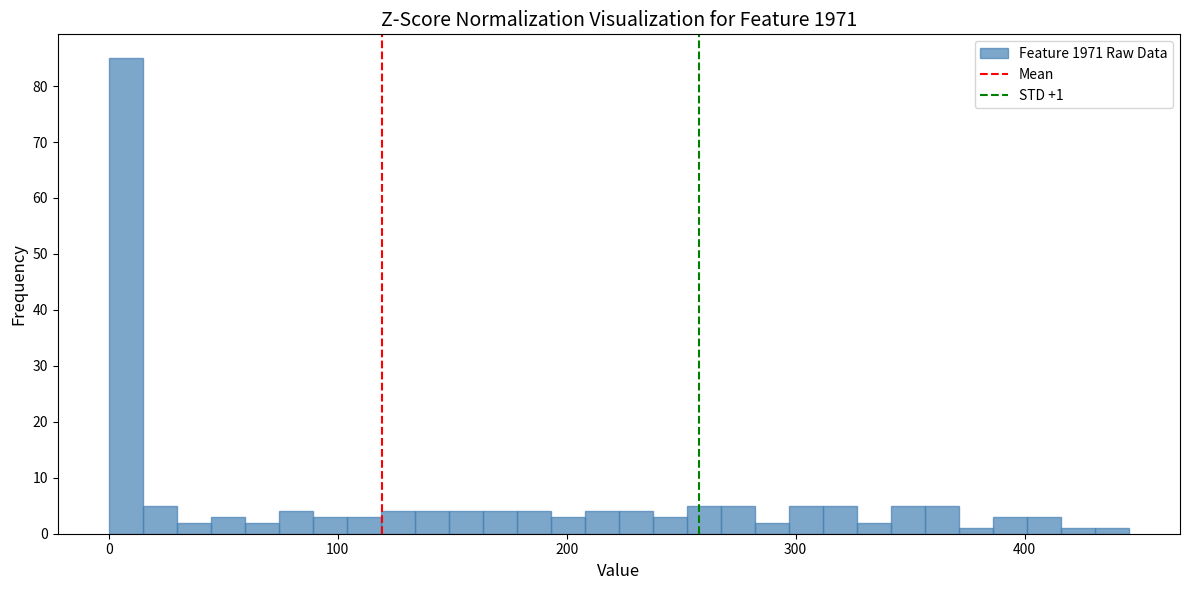

Read against the x-axis, roughly where is the centre of the tallest bar?

10